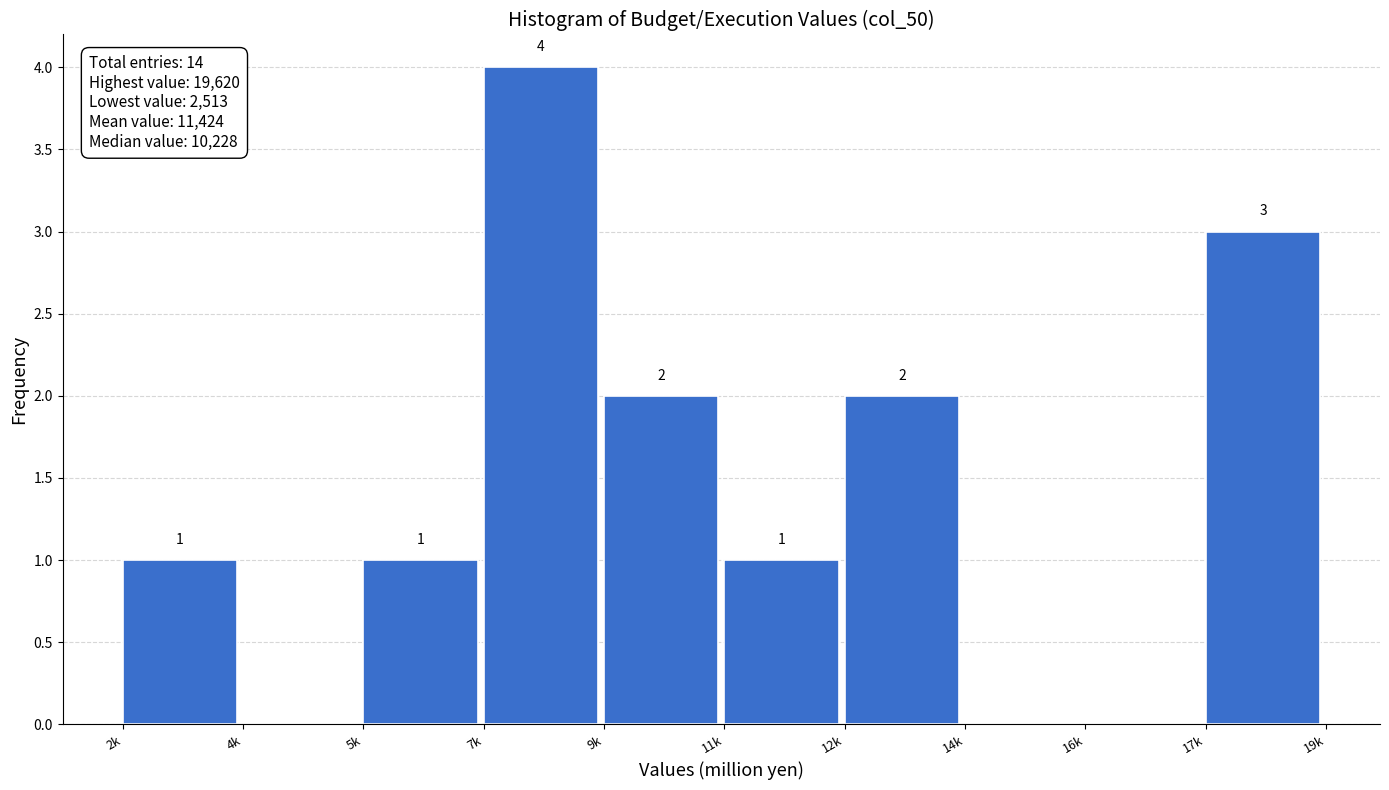

Reading left to right, what are all the values shown in this chart?

2k=1	4k=0	5k=1	7k=4	9k=2	11k=1	12k=2	14k=0	16k=0	17k=3